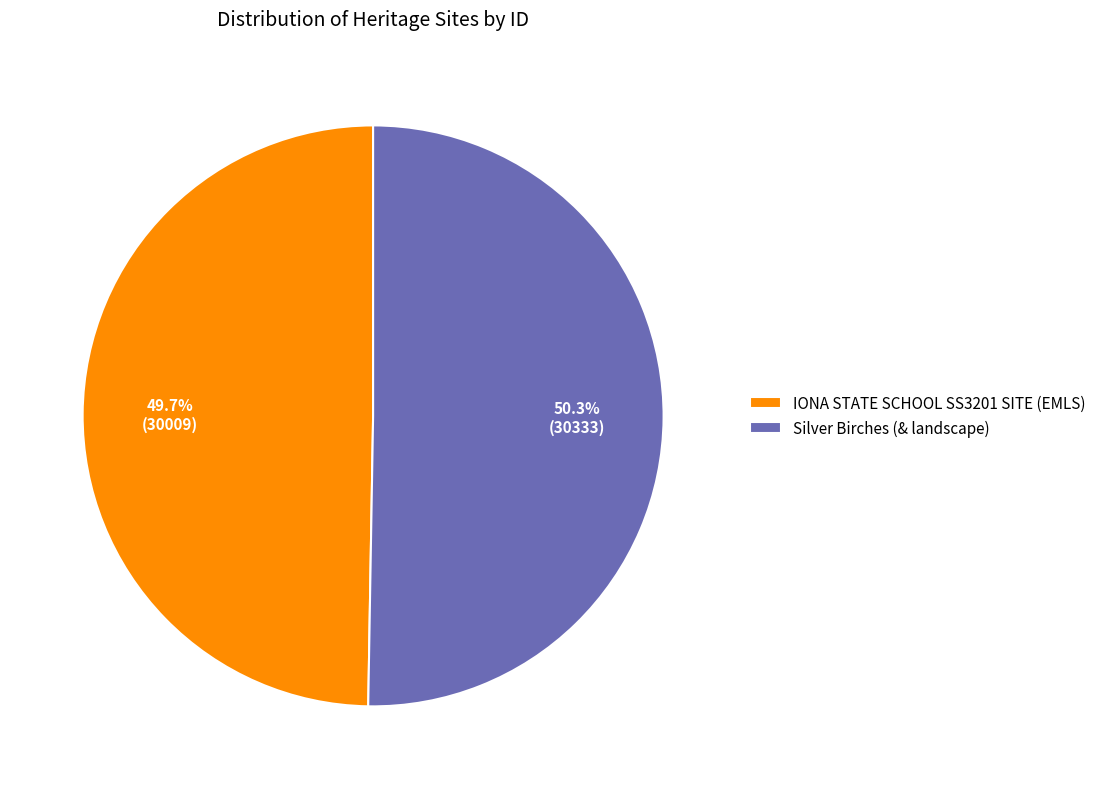

How many slices are in this pie chart?

2